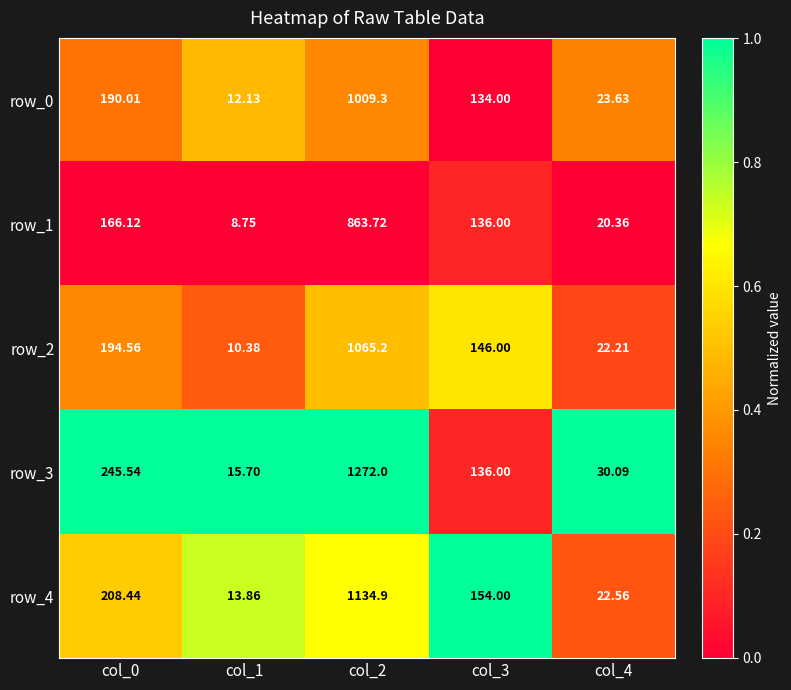

What is the difference between the row_4 values at col_2 and col_3?

980.9